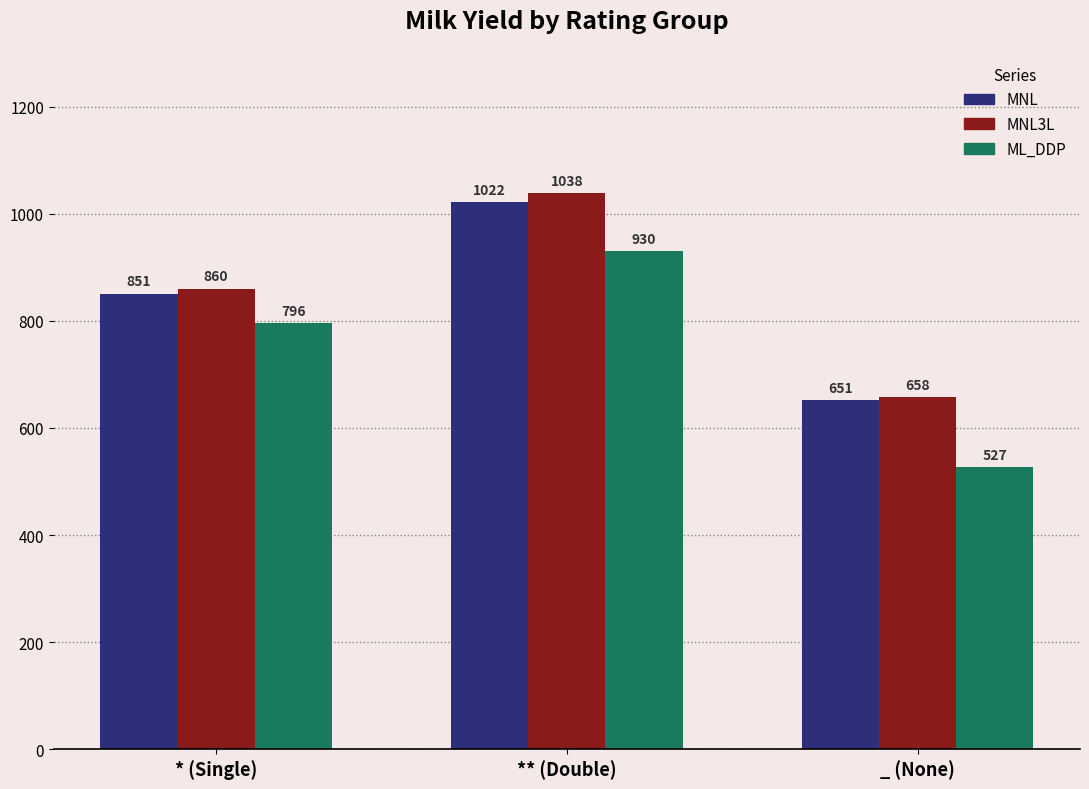

At which category is the sum across all series the highest?

** (Double)